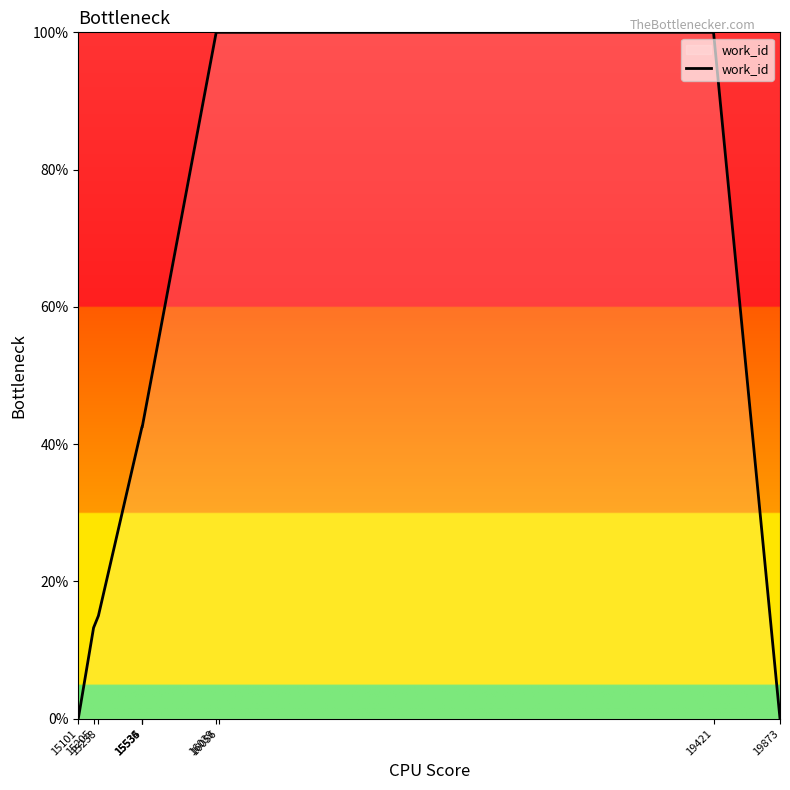

Is this an area chart (filled region under the line)?

No